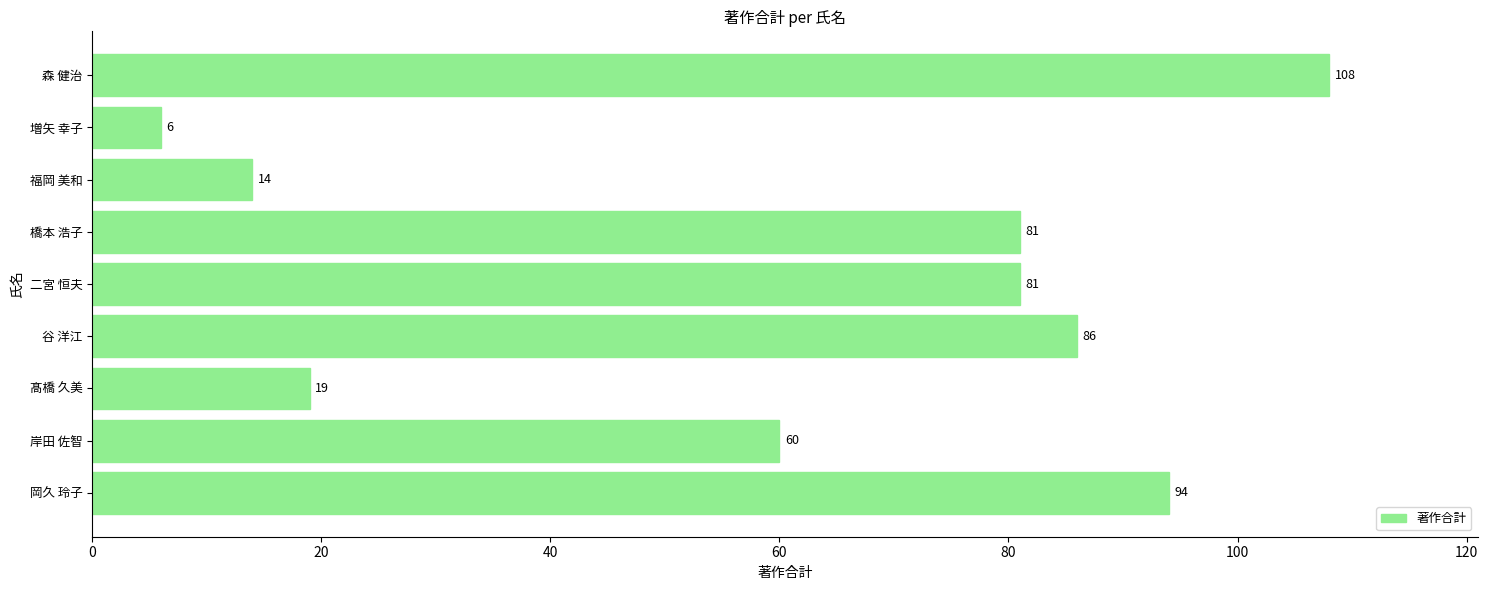

Between 髙橋 久美 and 岸田 佐智, which is larger?

岸田 佐智